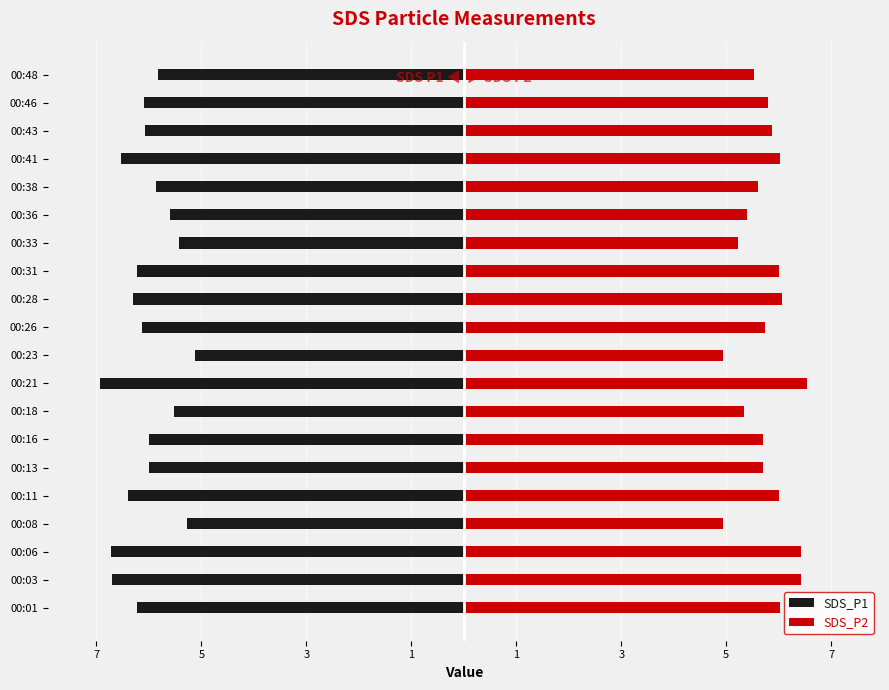

What is the total value across all series at 00:06?

-0.3